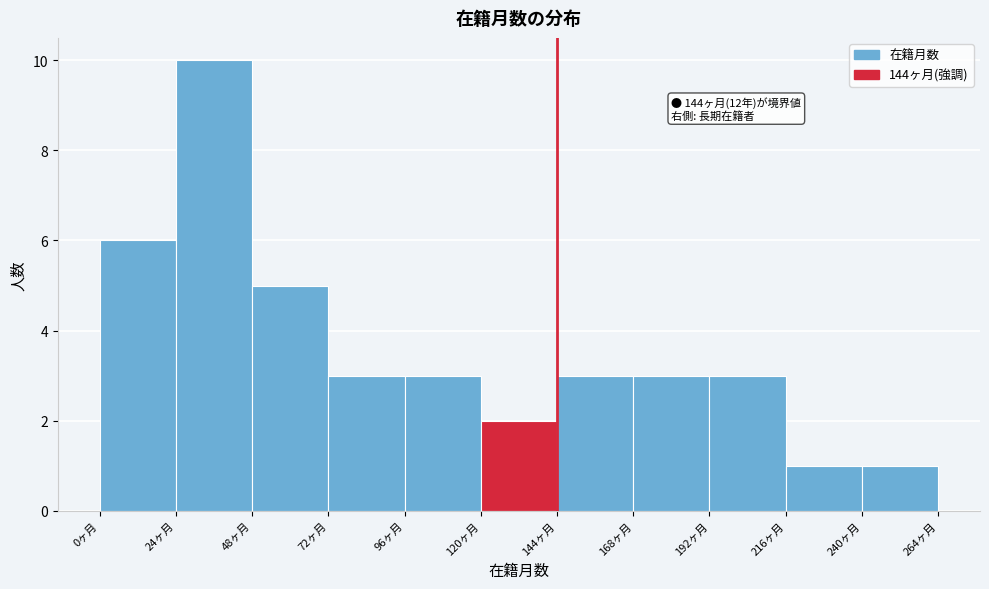

Over which range of the x-axis is the bar tallest?

24 to 48